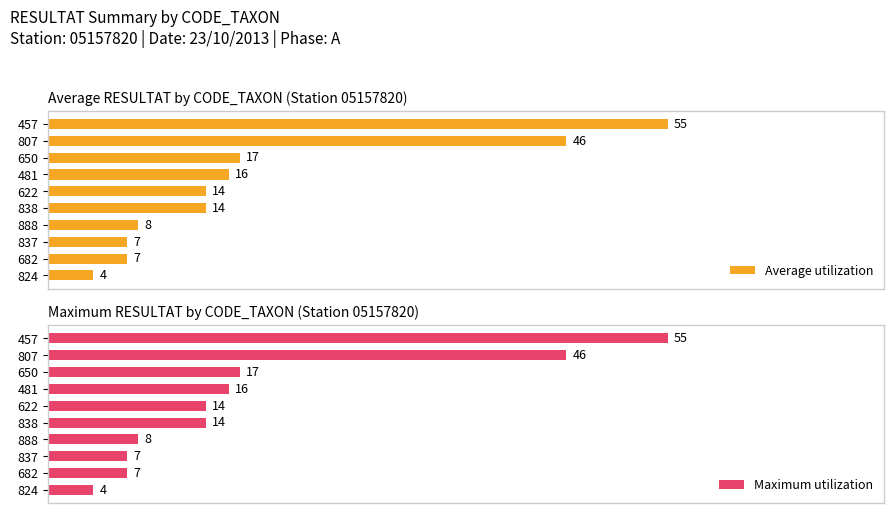

How many data points in Maximum utilization are above 14?

4